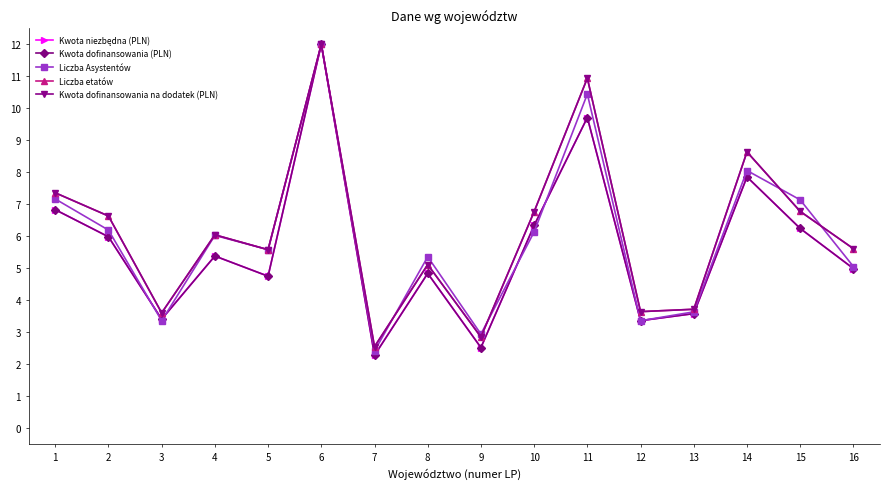

Reading left to right, transcribe all the data shown in this chart.

Kwota niezbędna (PLN): 1=6.8	2=6.0	3=3.4	4=5.4	5=4.8	6=12.0	7=2.3	8=4.8	9=2.5	10=6.3	11=9.7	12=3.4	13=3.6	14=7.9	15=6.2	16=5.0
Kwota dofinansowania (PLN): 1=6.8	2=6.0	3=3.4	4=5.4	5=4.8	6=12.0	7=2.3	8=4.8	9=2.5	10=6.3	11=9.7	12=3.4	13=3.6	14=7.9	15=6.2	16=5.0
Liczba Asystentów: 1=7.2	2=6.2	3=3.4	4=6.0	5=5.6	6=12.0	7=2.4	8=5.4	9=2.9	10=6.1	11=10.4	12=3.4	13=3.6	14=8.1	15=7.1	16=5.1
Liczba etatów: 1=7.4	2=6.6	3=3.6	4=6.0	5=5.6	6=12.0	7=2.6	8=5.1	9=2.9	10=6.8	11=10.9	12=3.6	13=3.7	14=8.6	15=6.8	16=5.6
Kwota dofinansowania na dodatek (PLN): 1=7.4	2=6.6	3=3.6	4=6.0	5=5.6	6=12.0	7=2.6	8=5.1	9=2.9	10=6.8	11=10.9	12=3.6	13=3.7	14=8.6	15=6.8	16=5.6